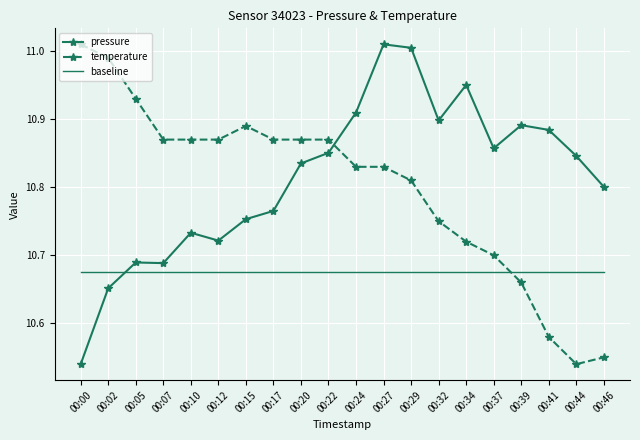

True or false: pressure and baseline cross at least once.

True